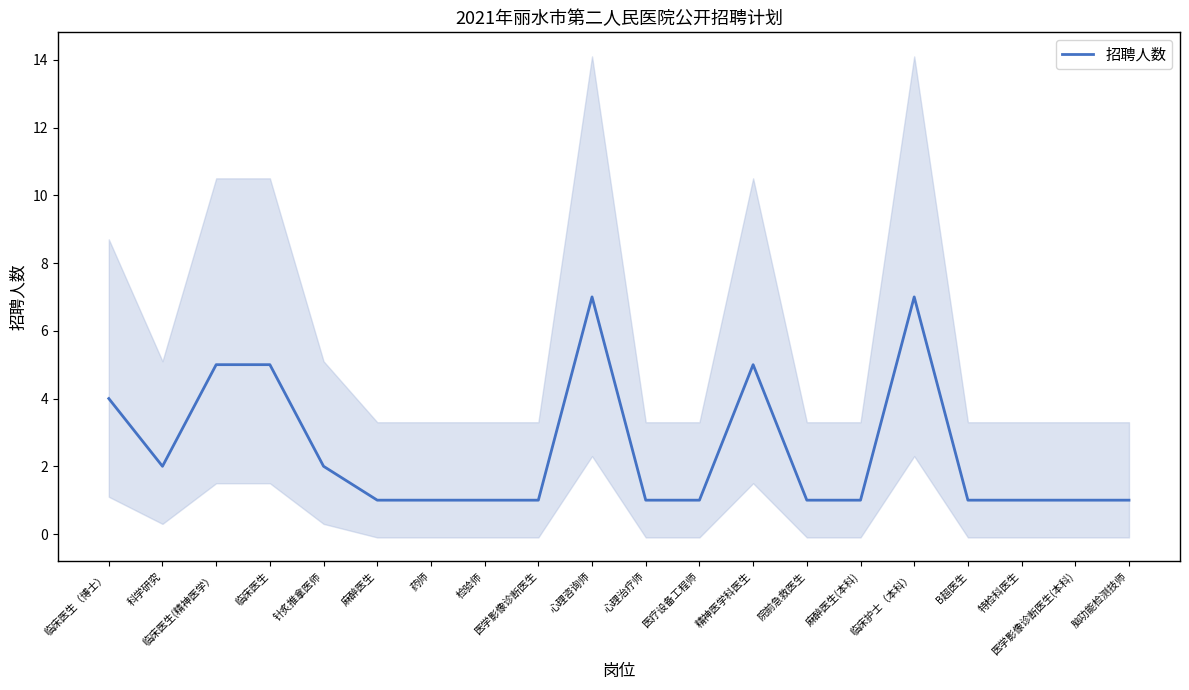

Reading right to left, list all the values displayed in this chart.

脑功能检测技师=1	医学影像诊断医生(本科)=1	特检科医生=1	B超医生=1	临床护士（本科）=7	麻醉医生(本科)=1	院前急救医生=1	精神医学科医生=5	医疗设备工程师=1	心理治疗师=1	心理咨询师=7	医学影像诊断医生=1	检验师=1	药师=1	麻醉医生=1	针炙推拿医师=2	临床医生=5	临床医生(精神医学）=5	科学研究=2	临床医生（博士）=4